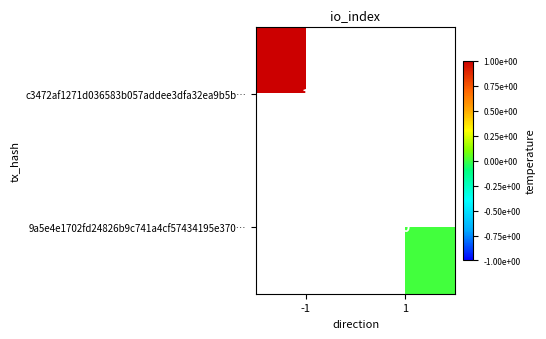

The value of c3472af1271d036583b057addee3dfa32ea9b5b… at -1 is 0. True or false?

False